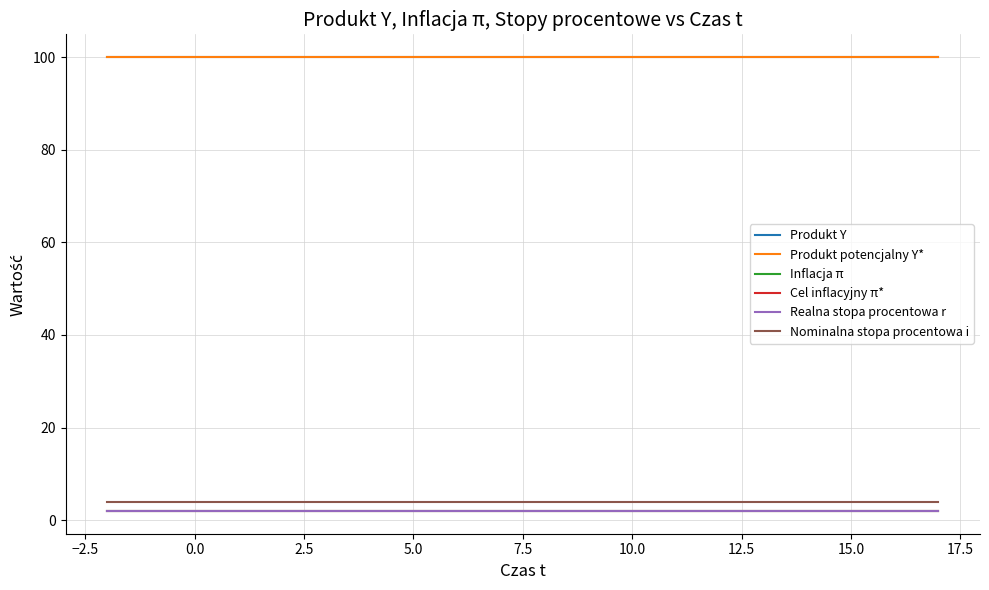

What is the sum of all Nominalna stopa procentowa i values?

80